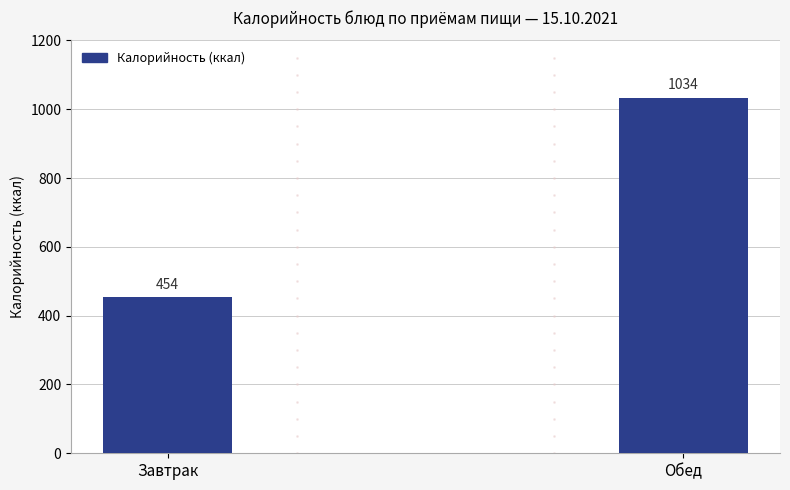

What is the label of the 2nd bar from the right?

Завтрак